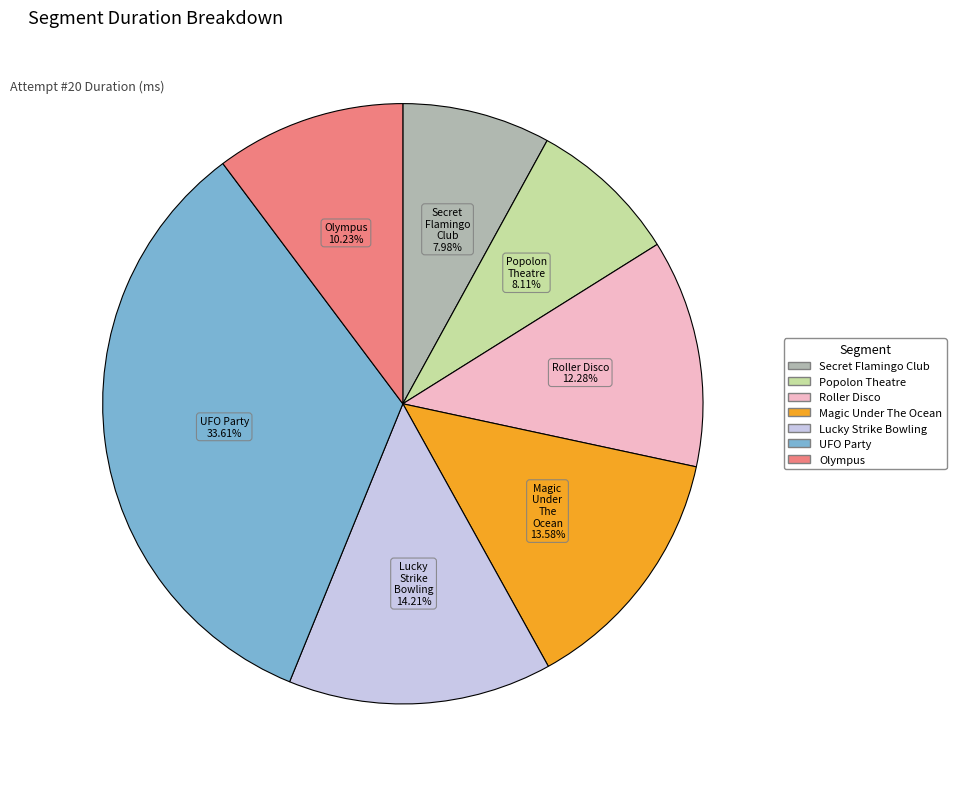

Does Roller Disco account for over 50% of the chart?

No